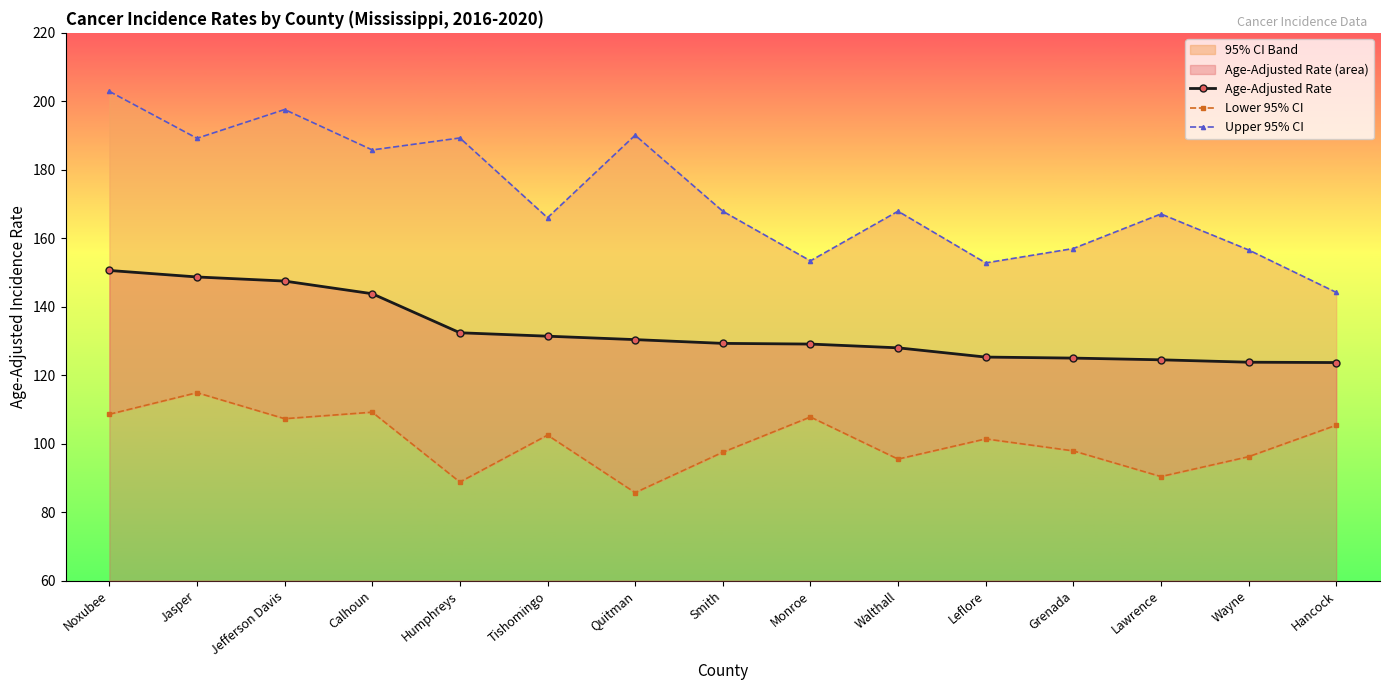

True or false: Lower 95% CI and Upper 95% CI cross at least once.

False